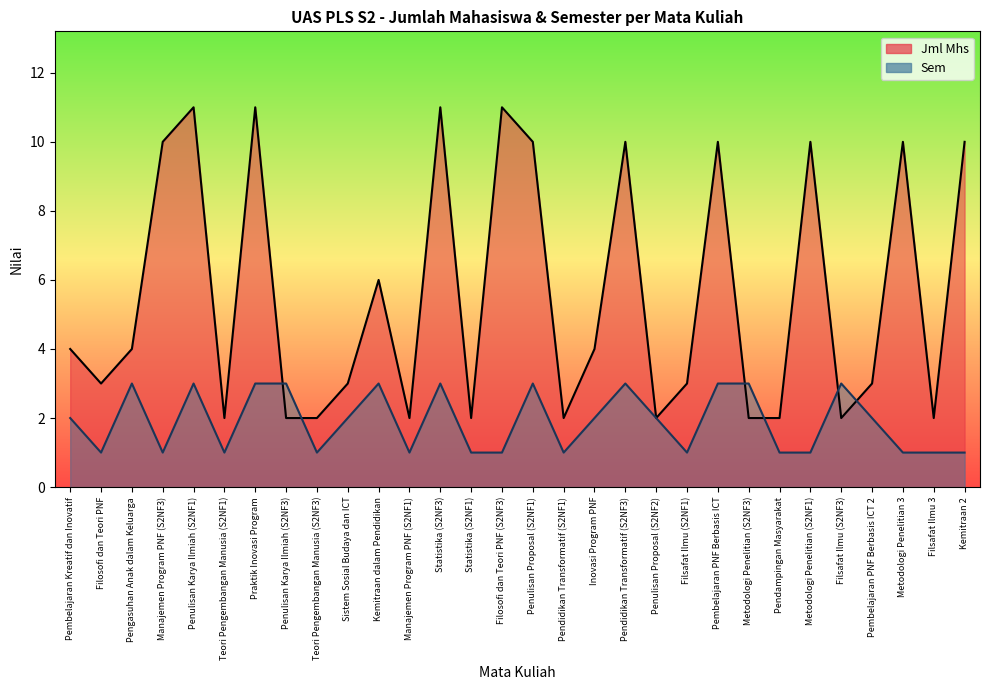

Read the Sem value at Pendidikan Transformatif (S2NF3).

3